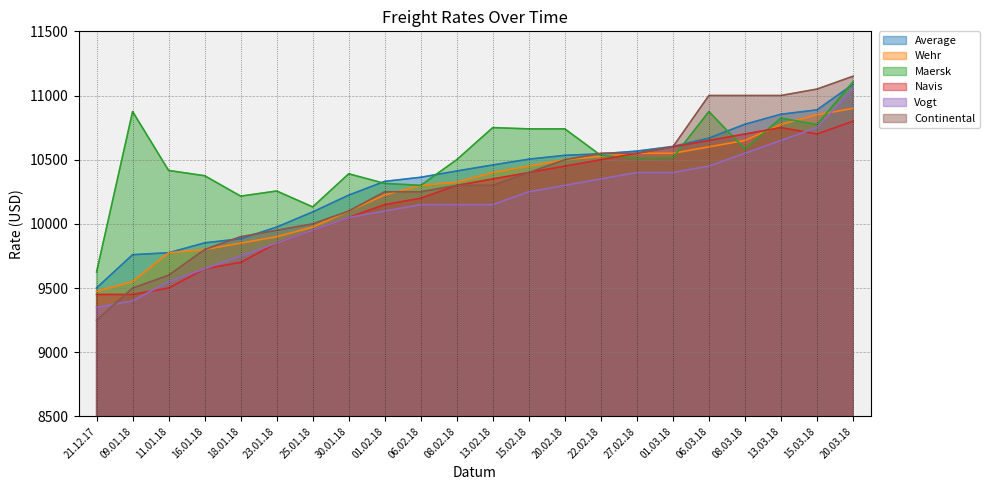

Which series changed the most between 30.01.18 and 27.02.18?

Navis